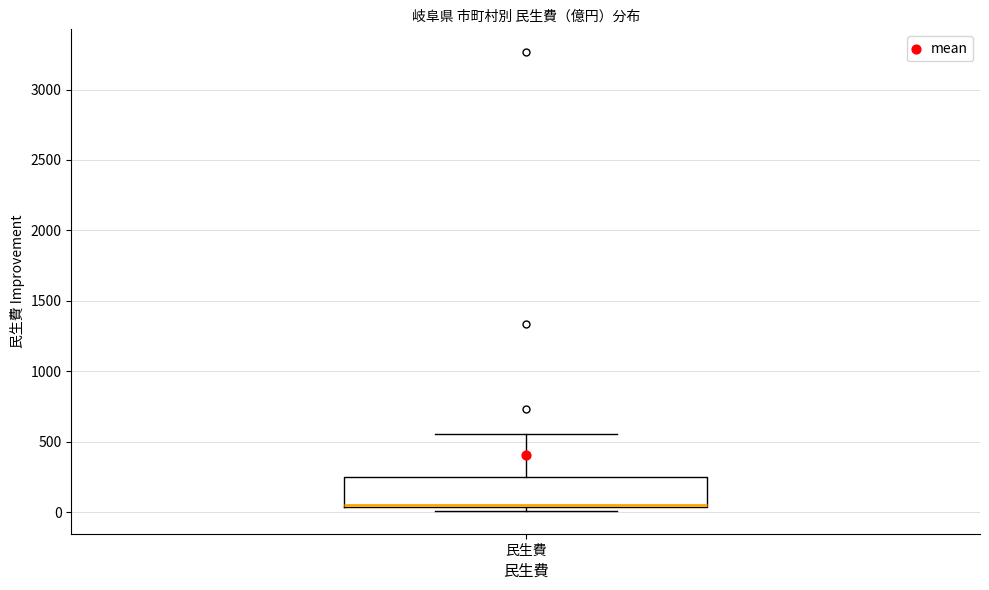

Read this box plot against the y-axis: the position of the median line, the range covered by the box, and the ends of both whiskers. The values are not printed on the chart, so give them approximately, as read against the axis.

median 50 (drawn on the box's lower edge), box 50 to 250, whiskers 0 to 550